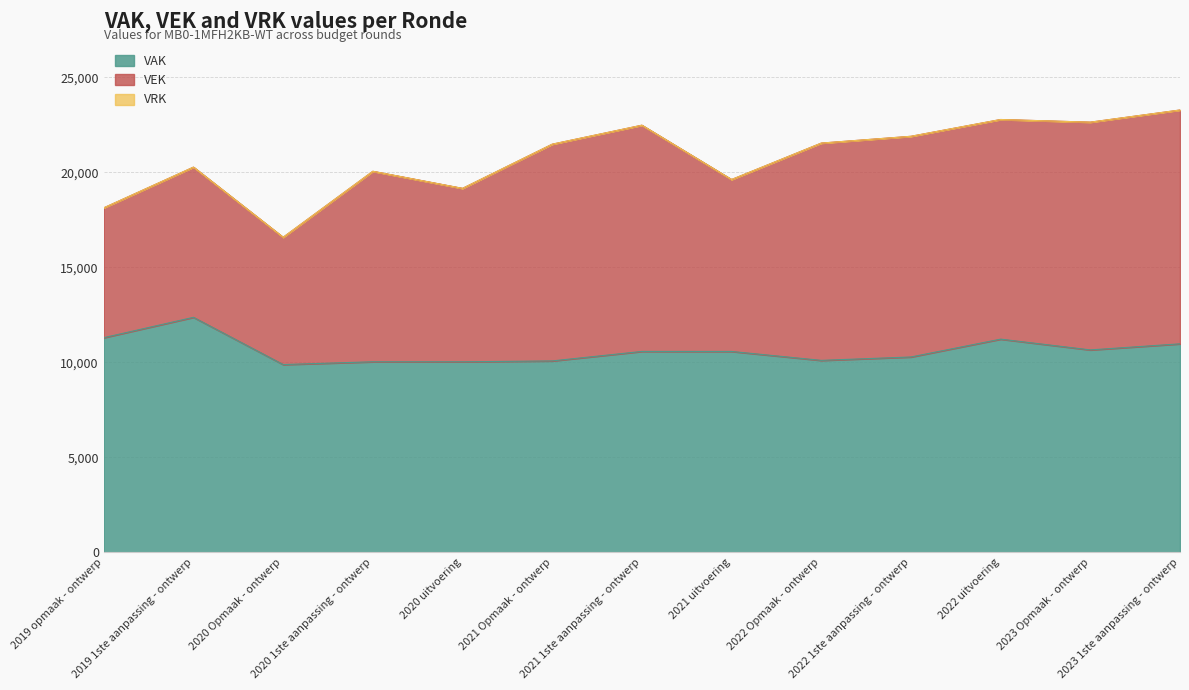

How many interior local valleys does the VEK series have?

4